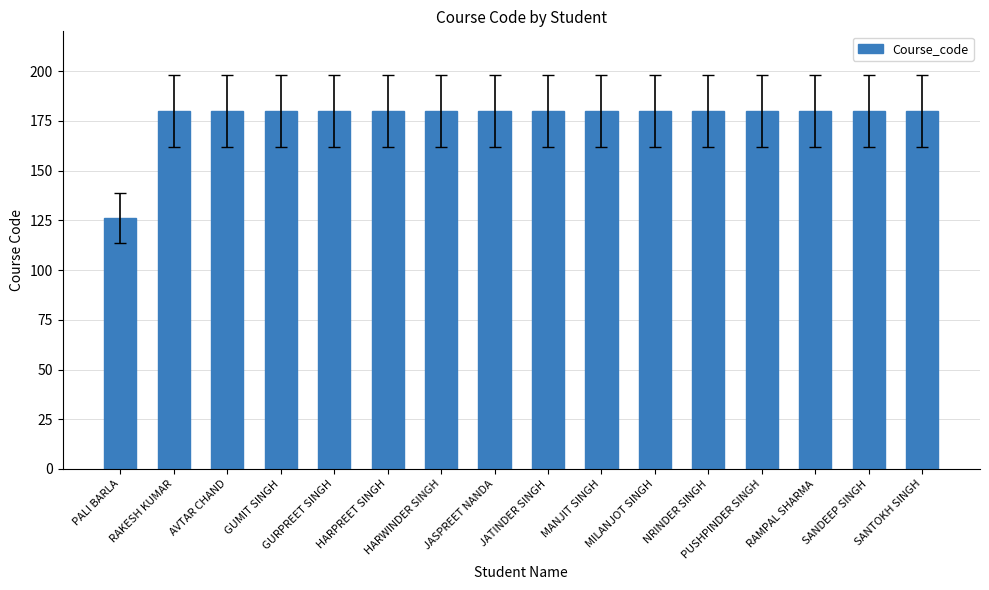

What is the smallest value displayed?

126